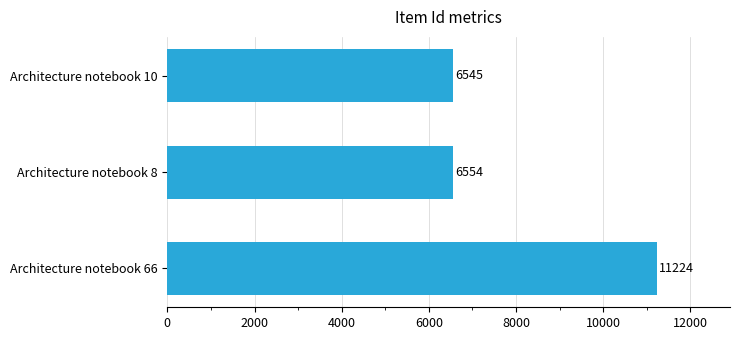

What is the average value?

8108